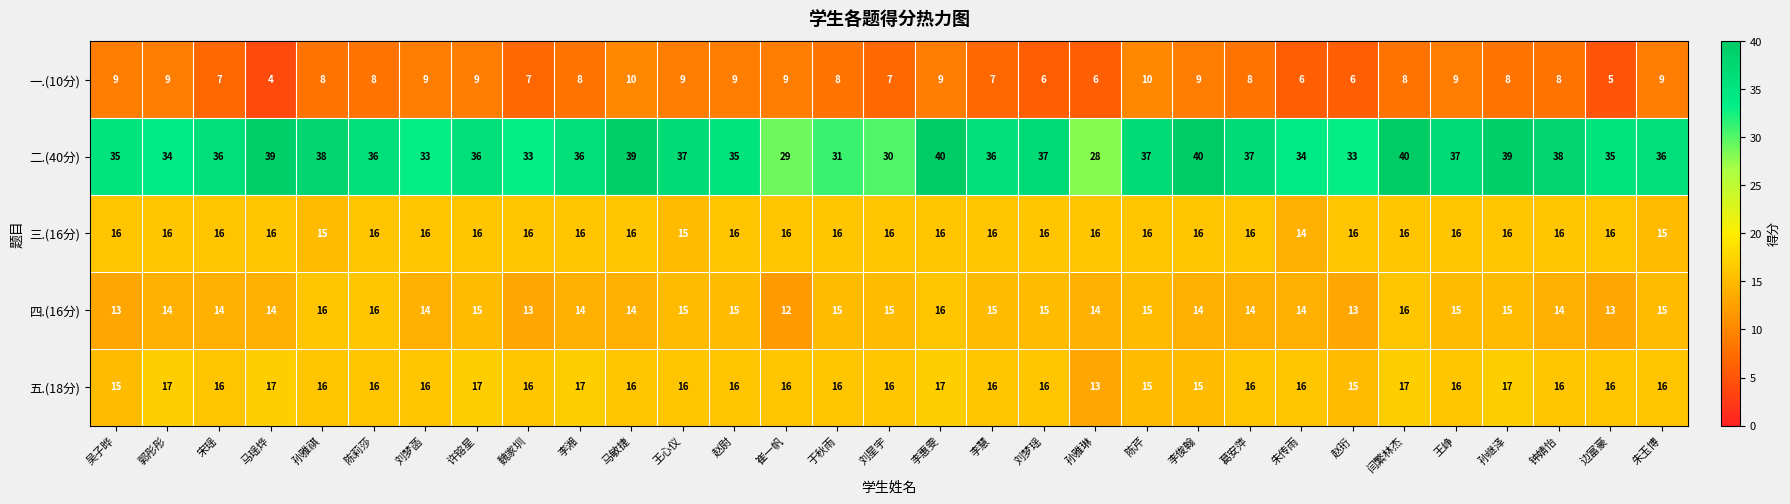

What is the difference between the highest and lowest values at 吴子晔?

26